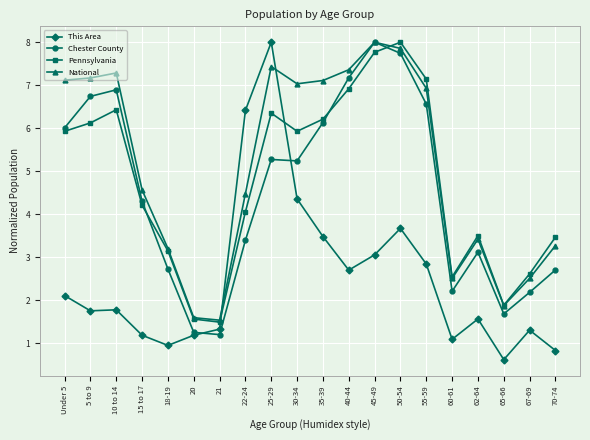

Is it true that Chester County equals 4.3 at 35-39?

False